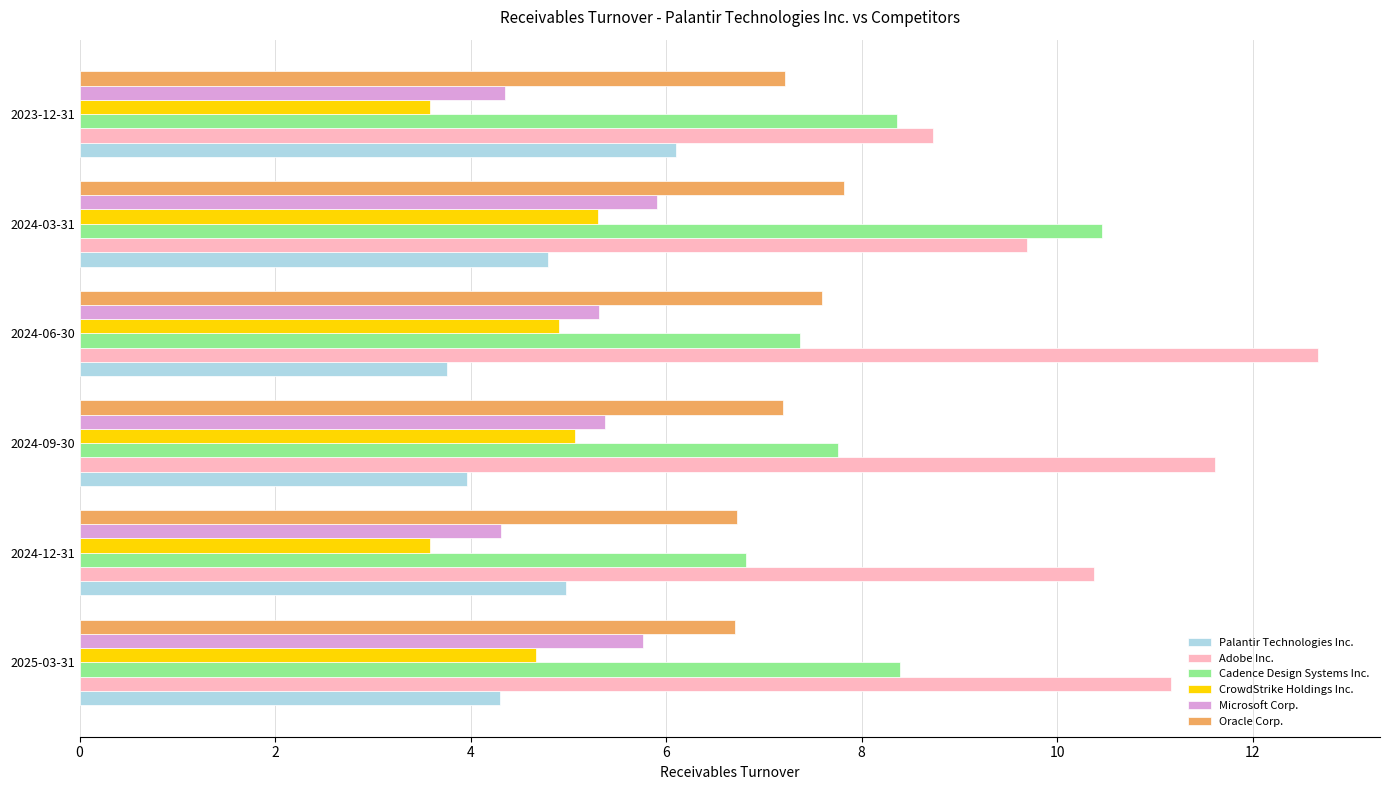

What is the minimum value for CrowdStrike Holdings Inc.?

3.6